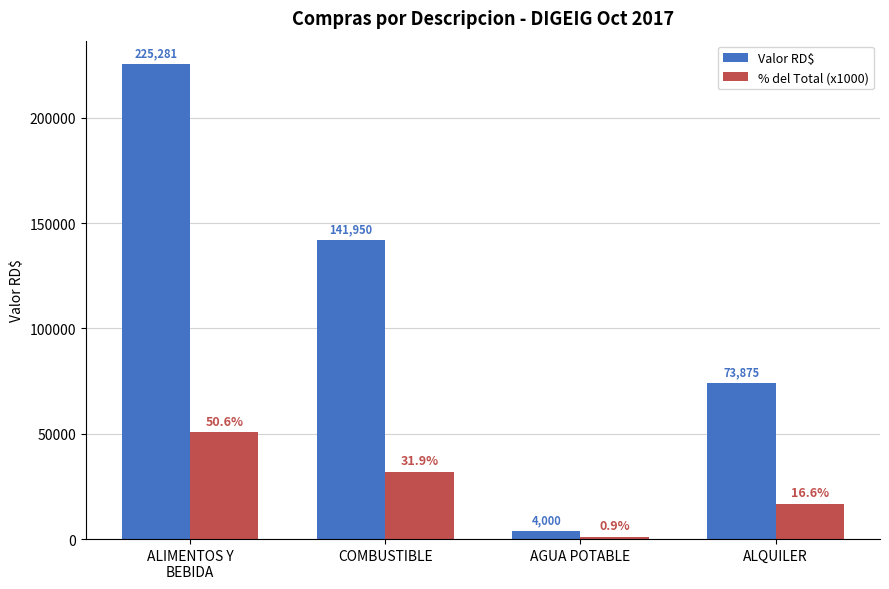

What is the label of the 4th bar from the right?

ALIMENTOS Y
BEBIDA